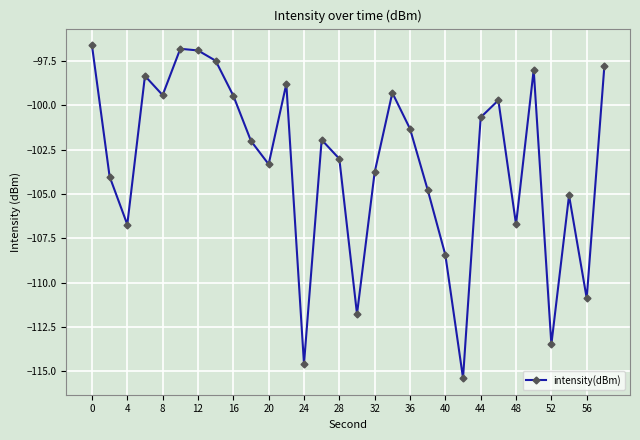

What is the average value?

-103.2